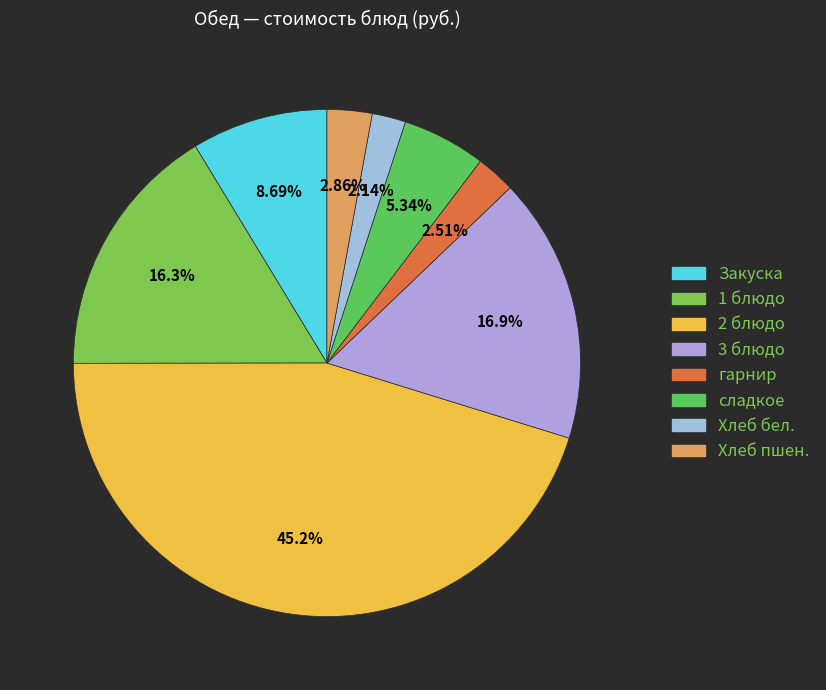

Is it true that гарнир is 1% of the pie?

False